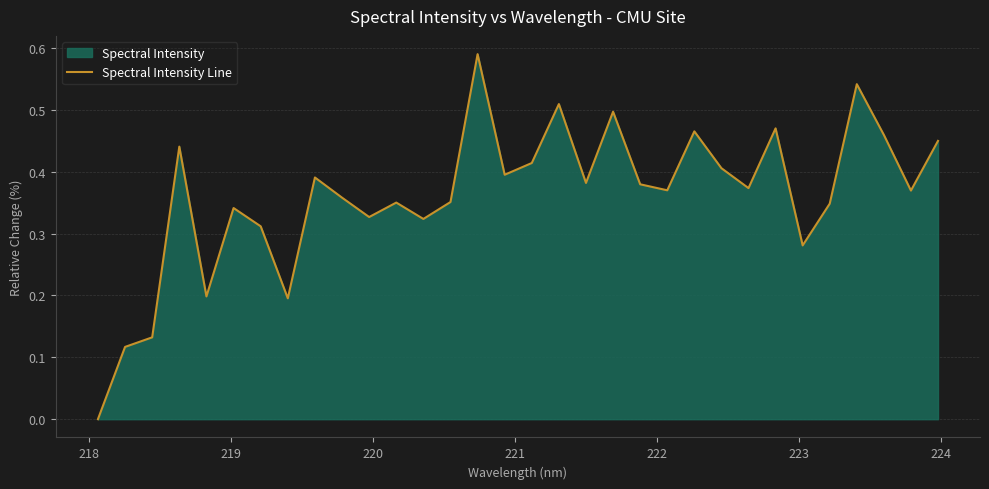

How many points are higher than both their immediate neighbors (excluding endpoints)?

10